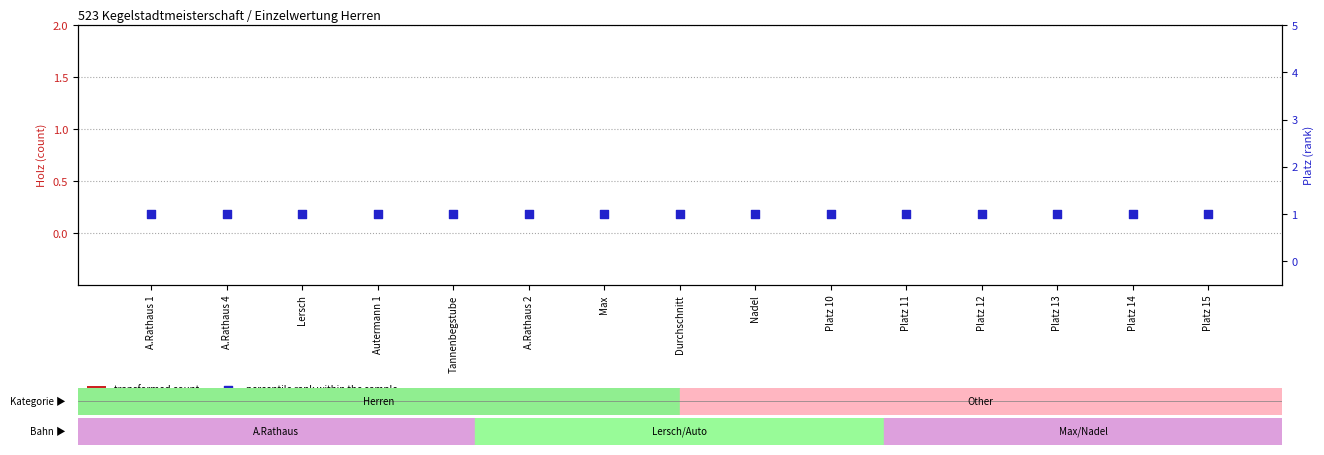

What is the total value across all series at Platz 10?

1